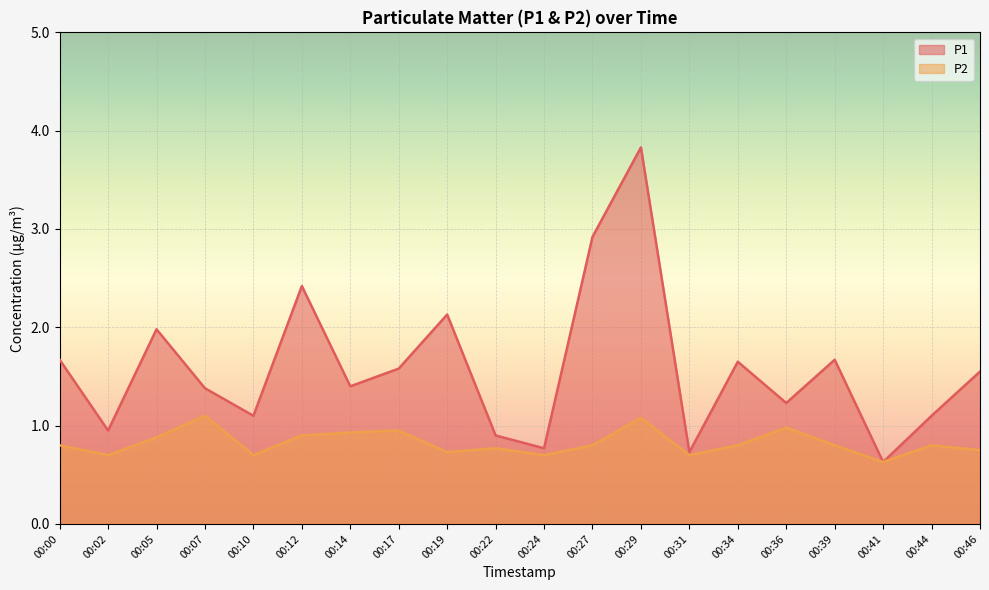

True or false: P1 and P2 intersect in this chart.

False